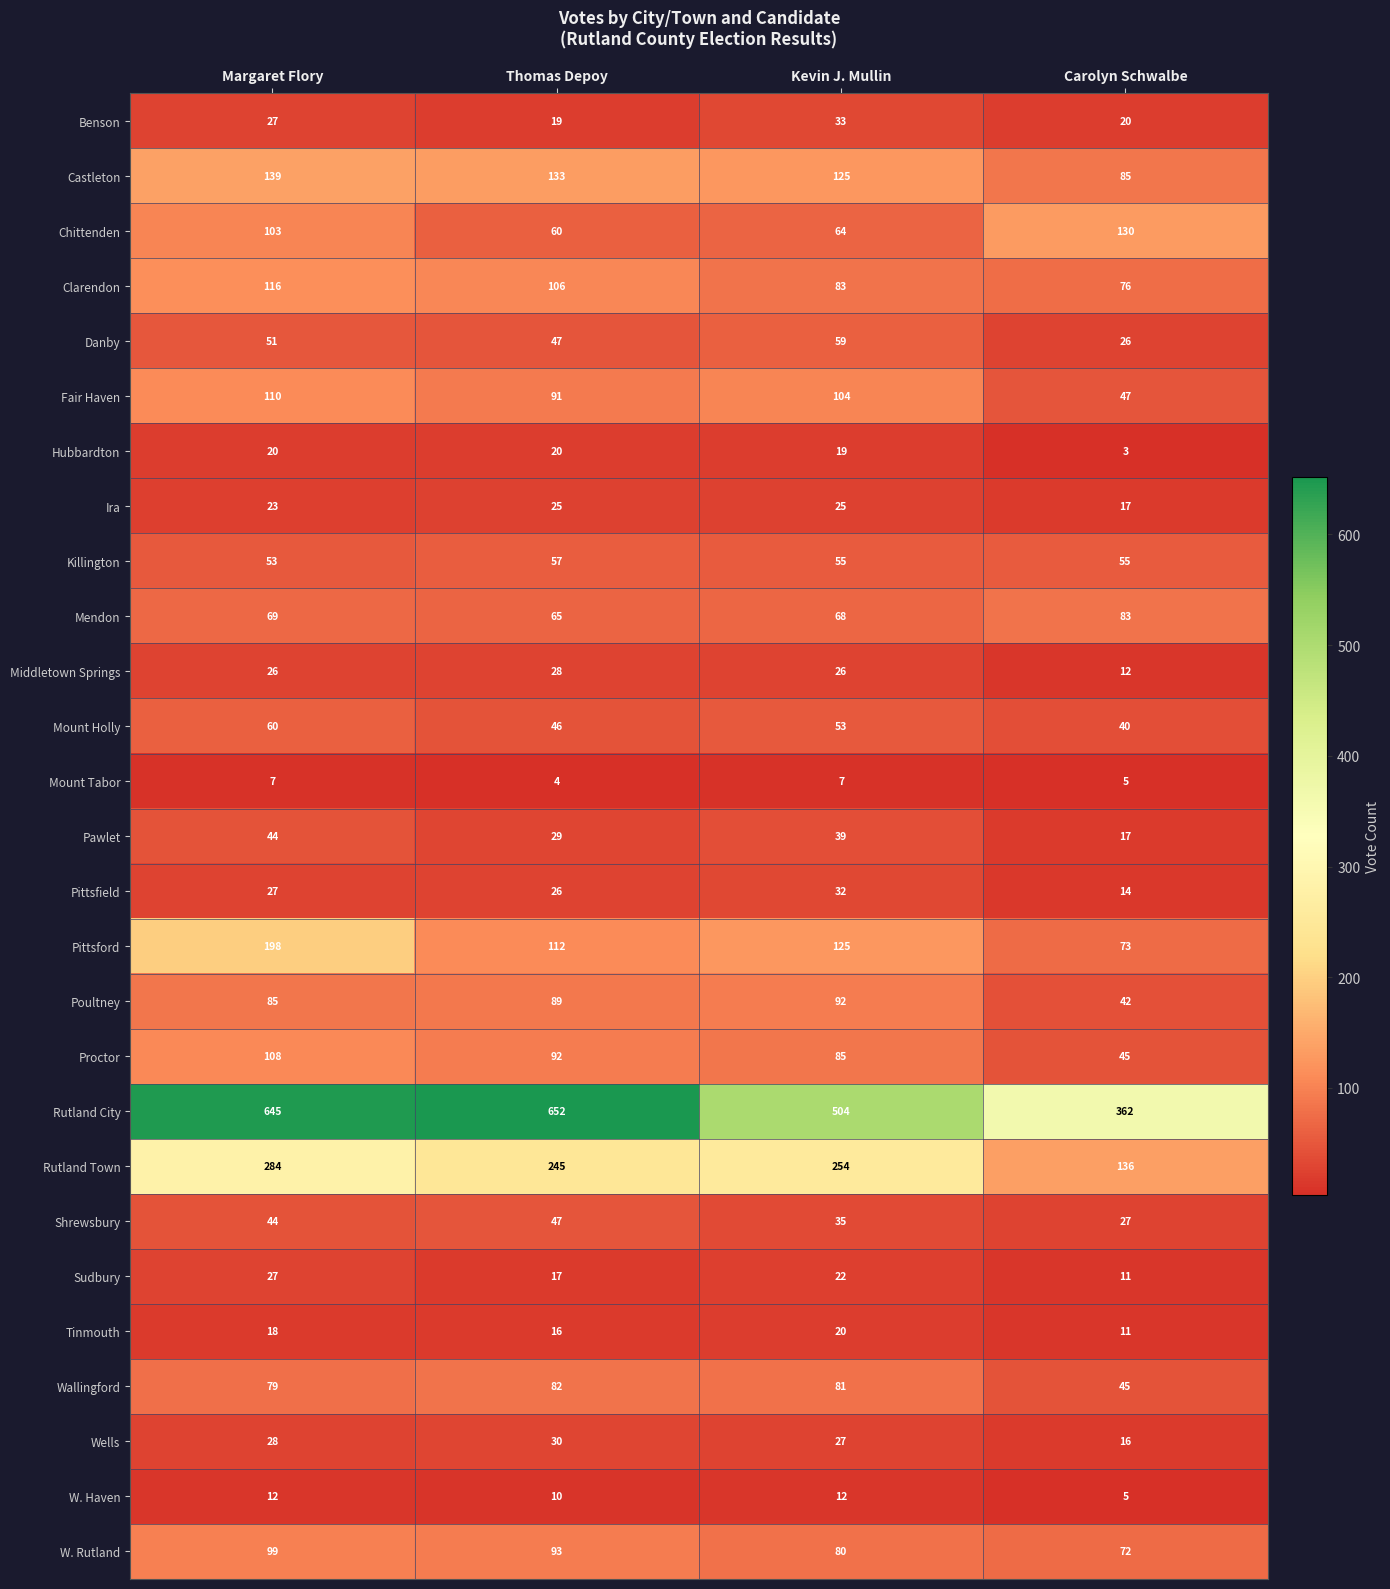

What is the smallest value displayed?

3